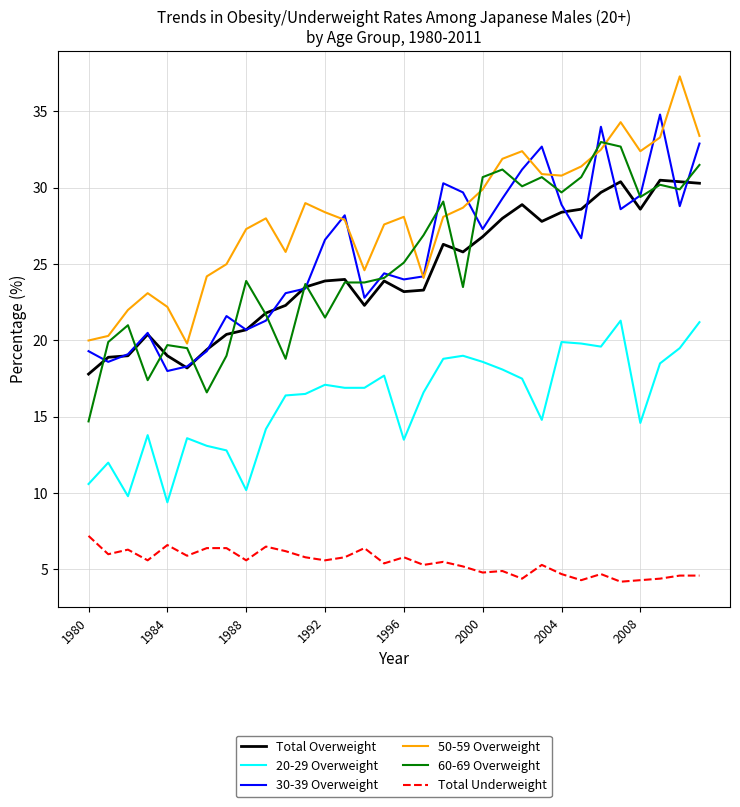

What is the maximum value shown in the chart?

37.3